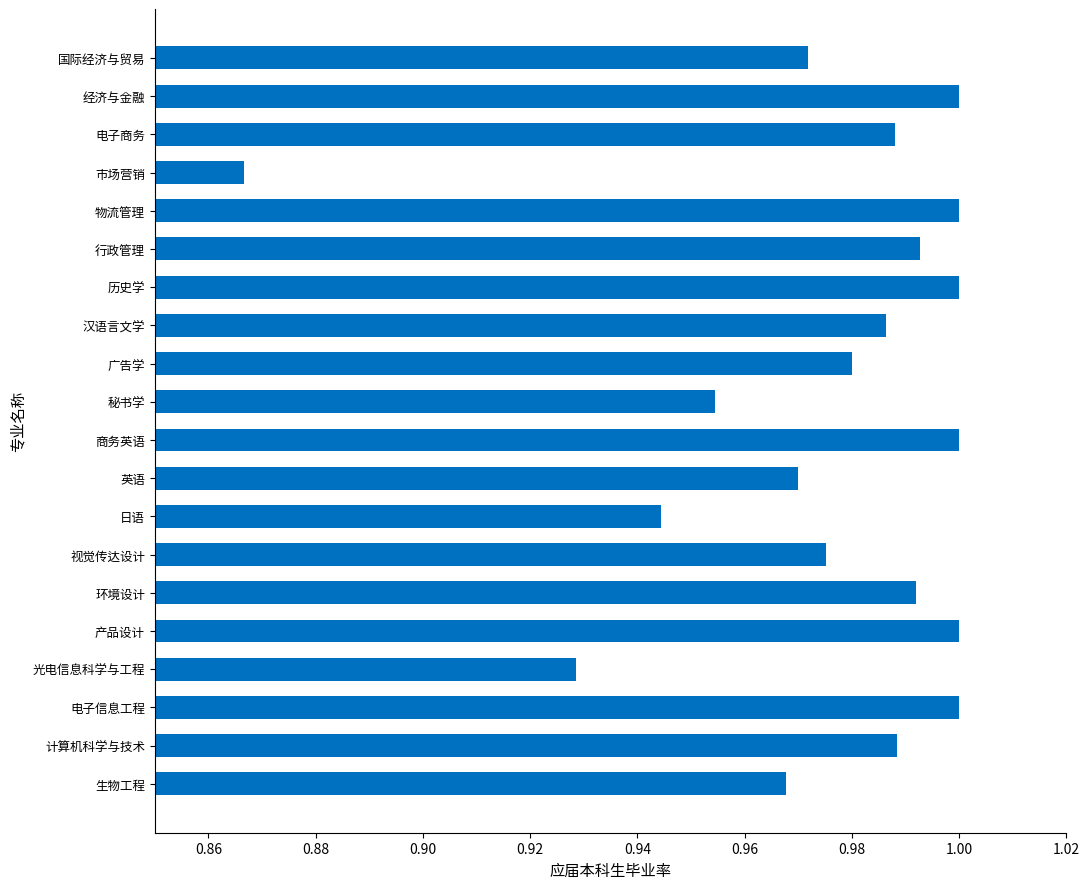

What position from the bottom is 物流管理?

16